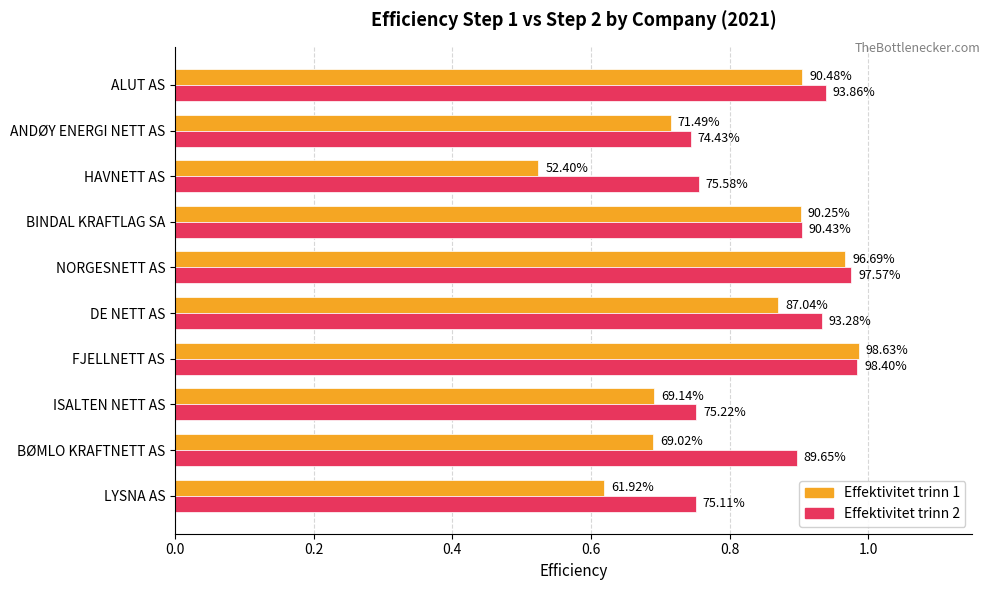

What position from the left is HAVNETT AS?

3